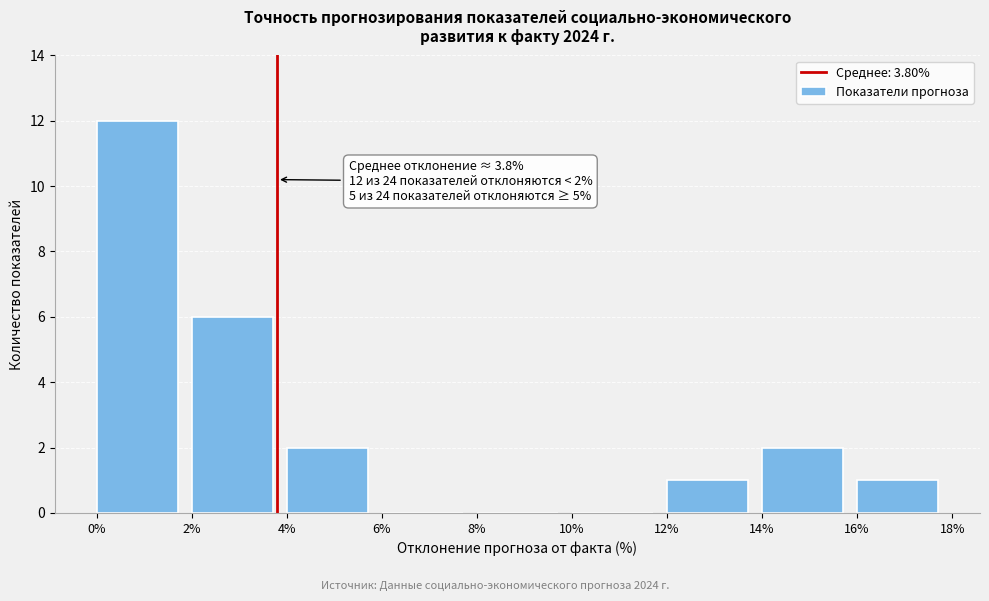

Which range on the x-axis has the tallest bar?

0% to 2%